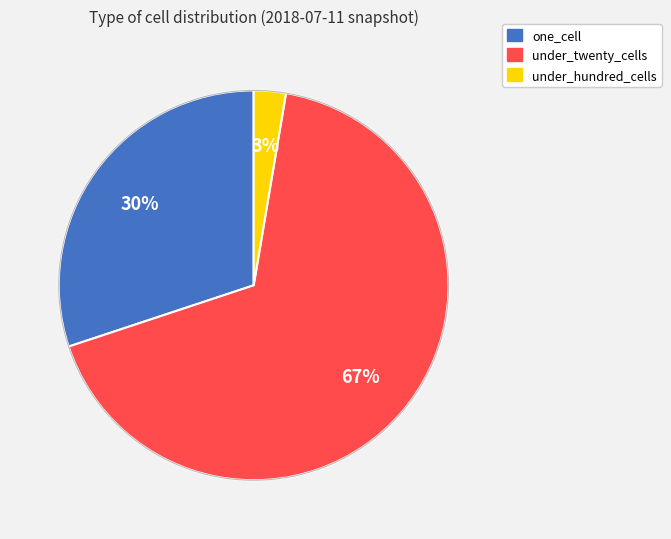

Does under_twenty_cells represent more than half of the total?

Yes